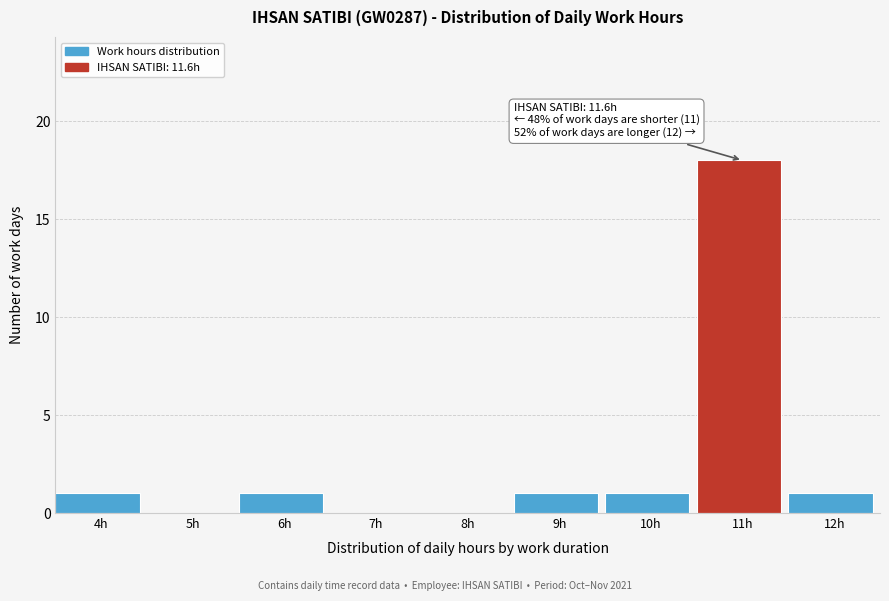

Reading left to right, extract all data points from this chart.

4h=1	5h=0	6h=1	7h=0	8h=0	9h=1	10h=1	11h=18	12h=1